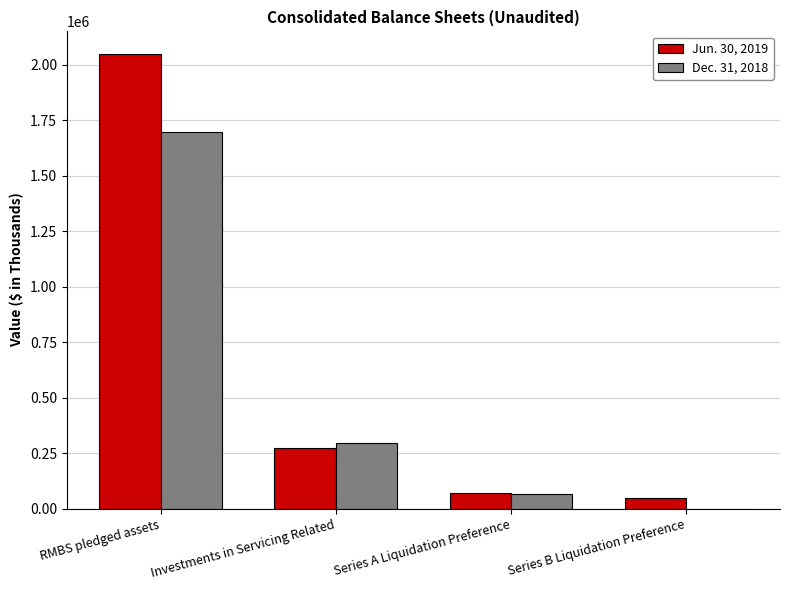

Which series changed the most between RMBS pledged assets and Investments in Servicing Related?

Jun. 30, 2019